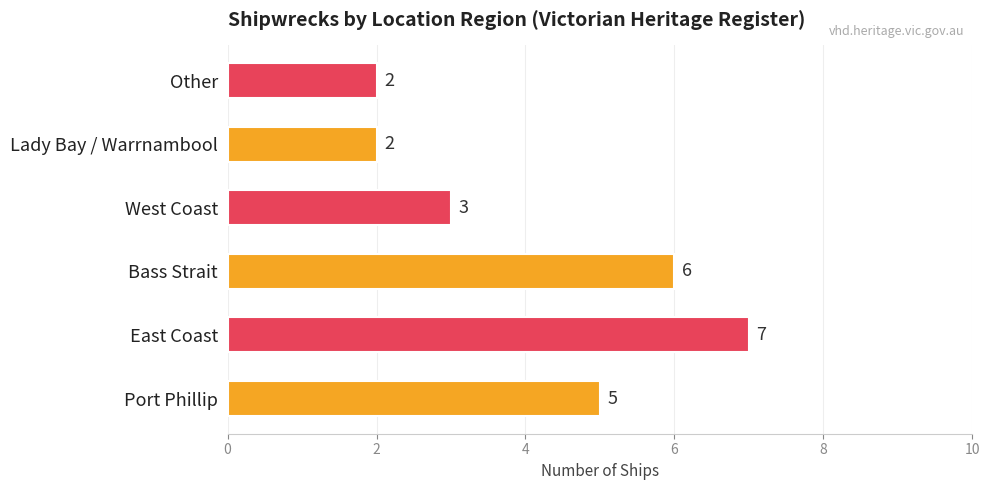

How many values are between 2 and 6?

5